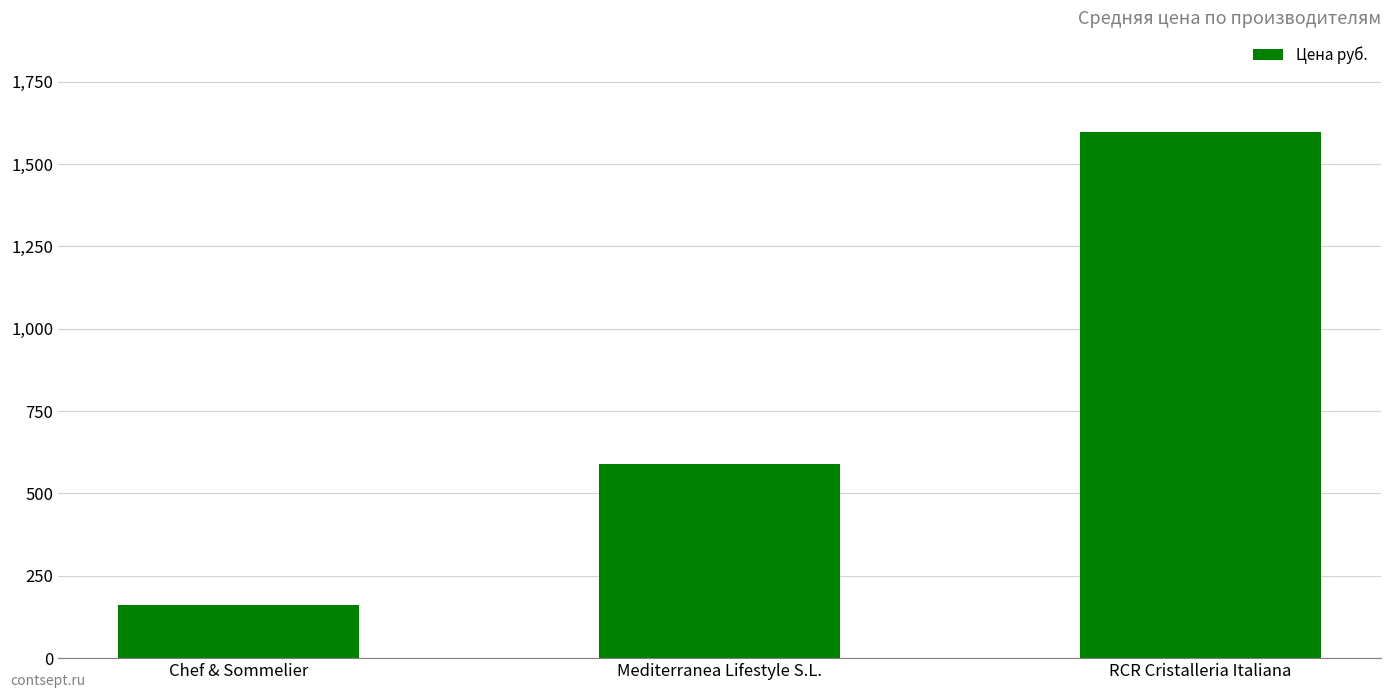

What is the value of the 2nd bar from the left?

588.0